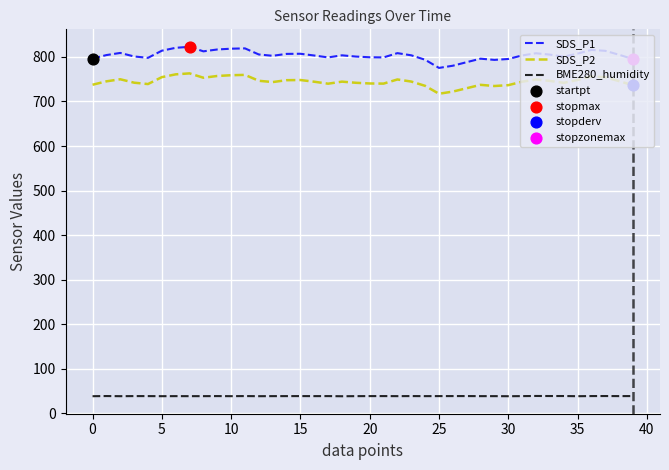

Rank the series by their maximum value, from lowest to highest.

BME280_humidity, SDS_P2, SDS_P1